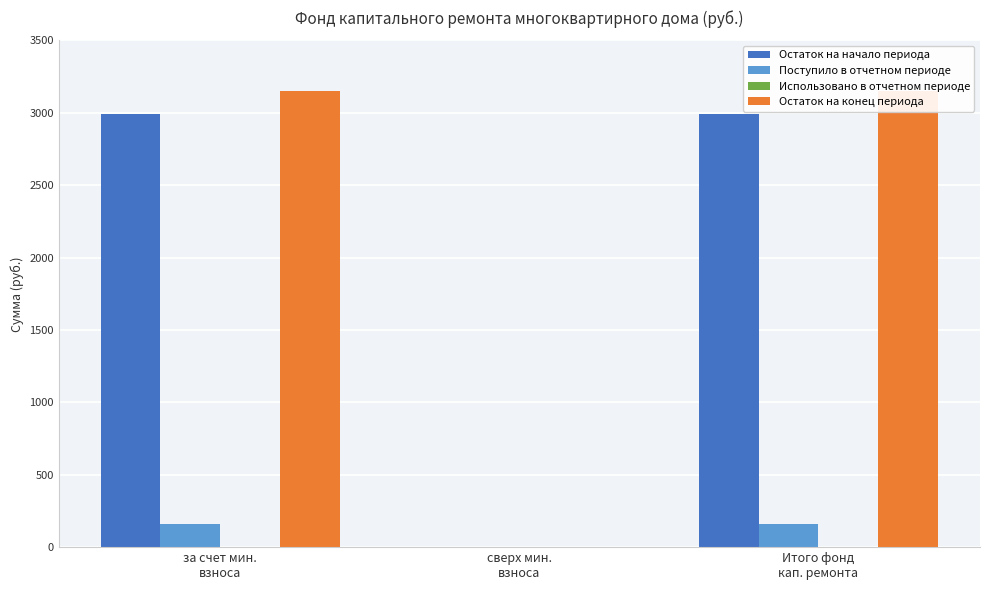

At which label does Остаток на конец периода reach its peak?

за счет мин.
взноса